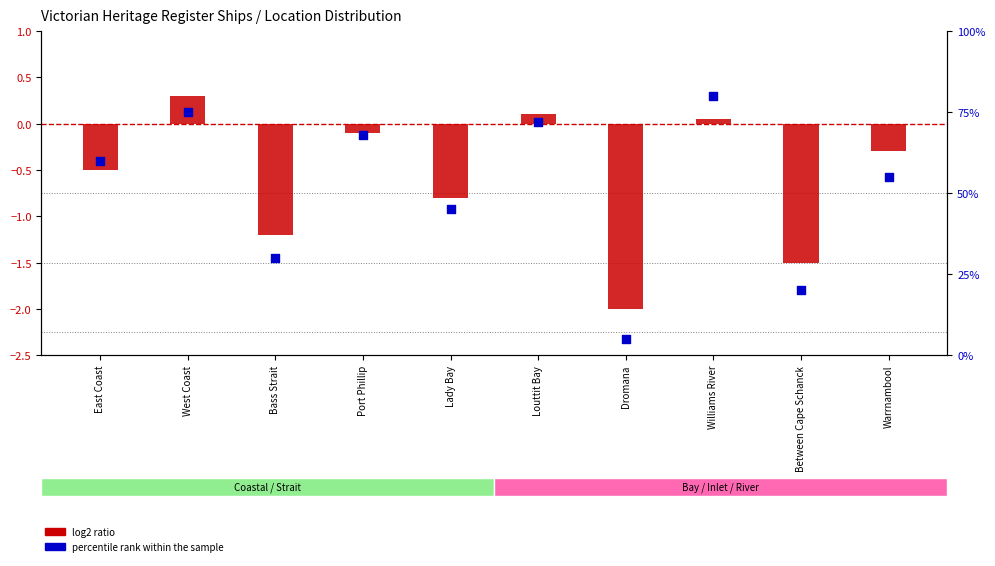

Which series has the largest total across all categories?

percentile rank within the sample